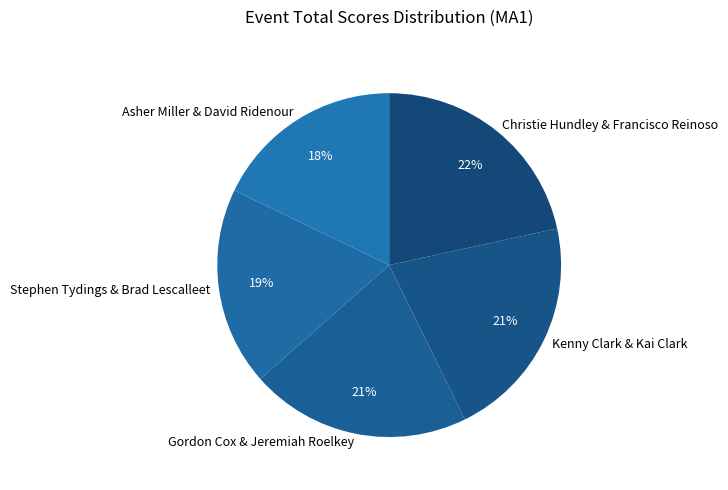

Is it true that Stephen Tydings & Brad Lescalleet is 19% of the pie?

True